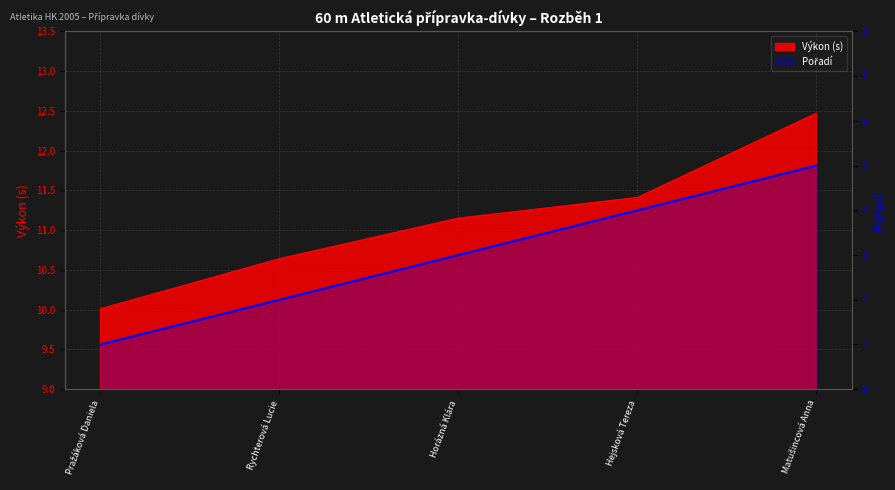

At which category does the chart reach its peak across all series?

Matušincová Anna